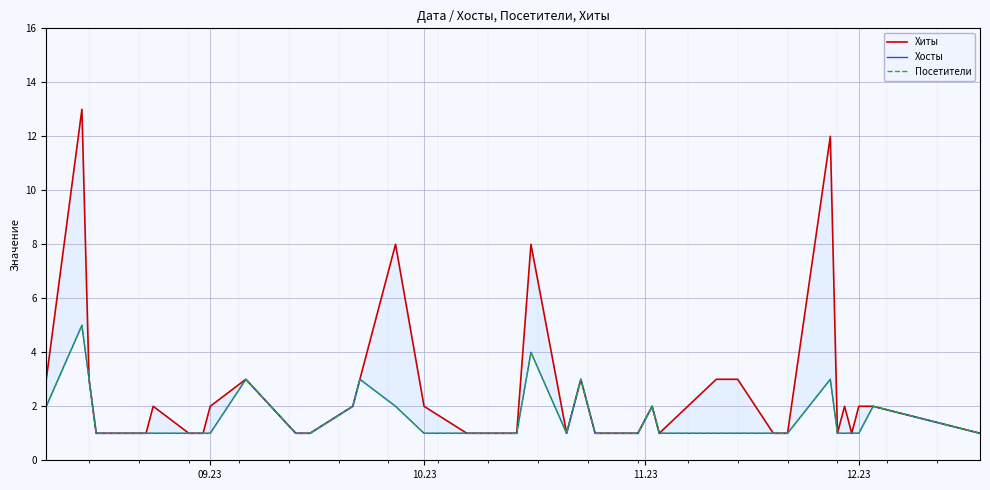

True or false: Посетители and Хосты cross at least once.

False